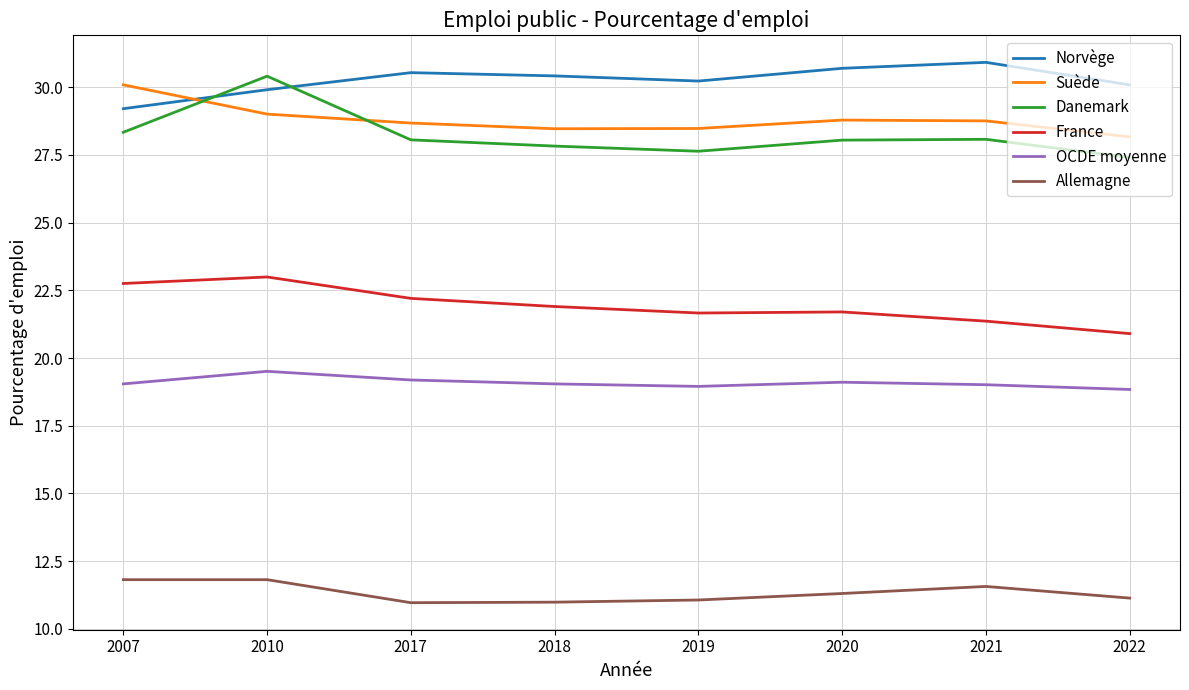

Between which two adjacent categories do Norvège and Danemark first intersect?

2007 and 2010